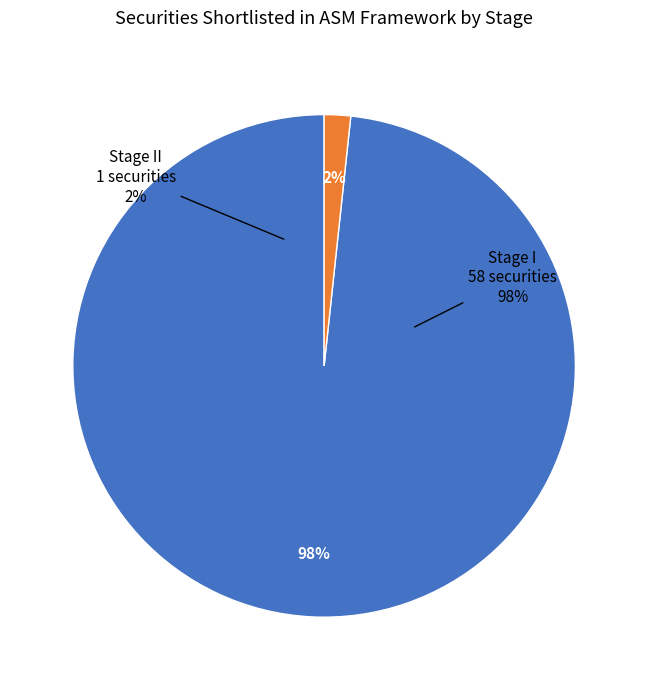

What is the change in value from Stage I to Stage II?

-57